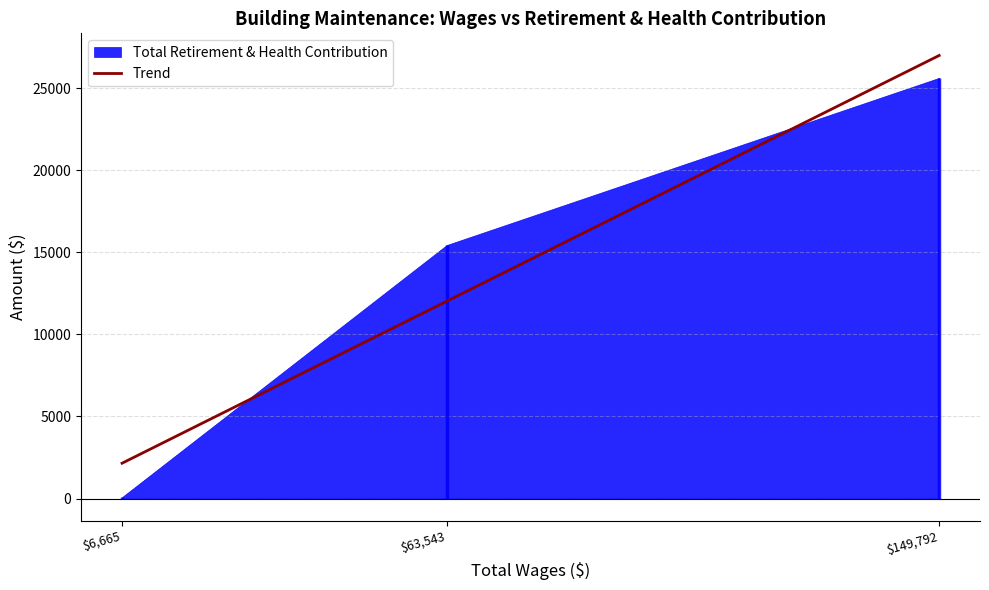

What is the lowest value of the Trend series?

2150.6